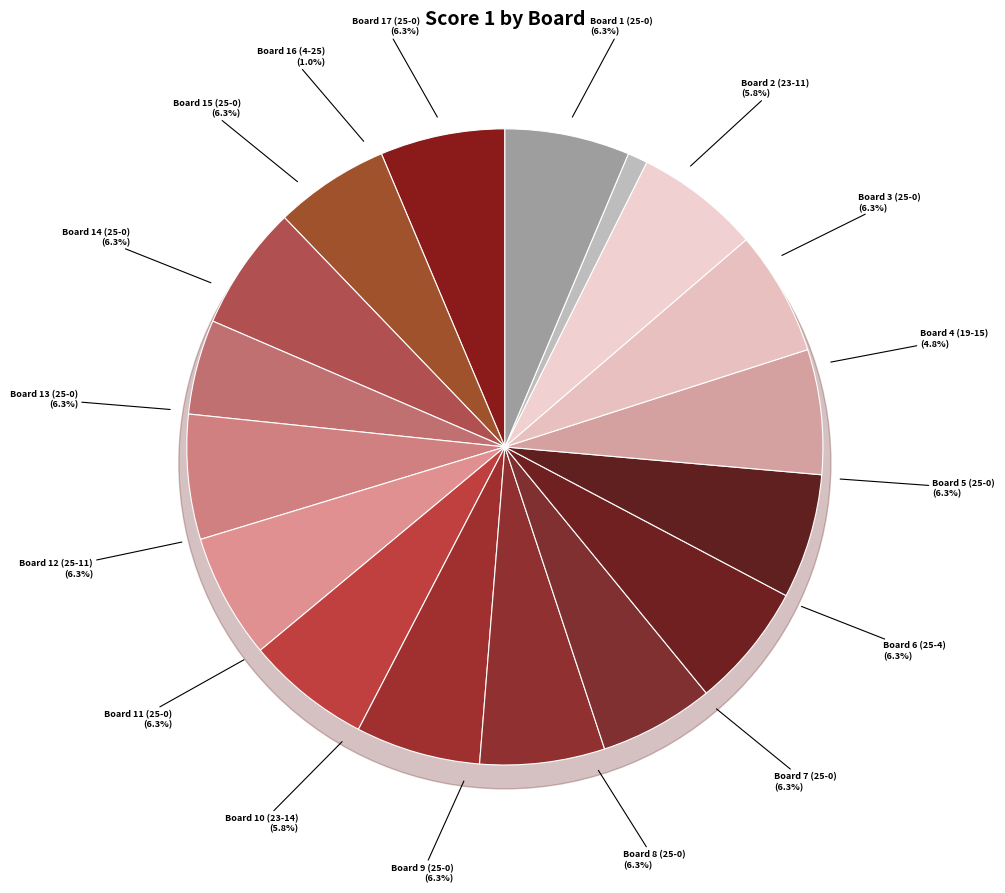

To the nearest percent, what is the difference between the Board 14 (25-0) and Board 4 (19-15) slice percentages?

2%